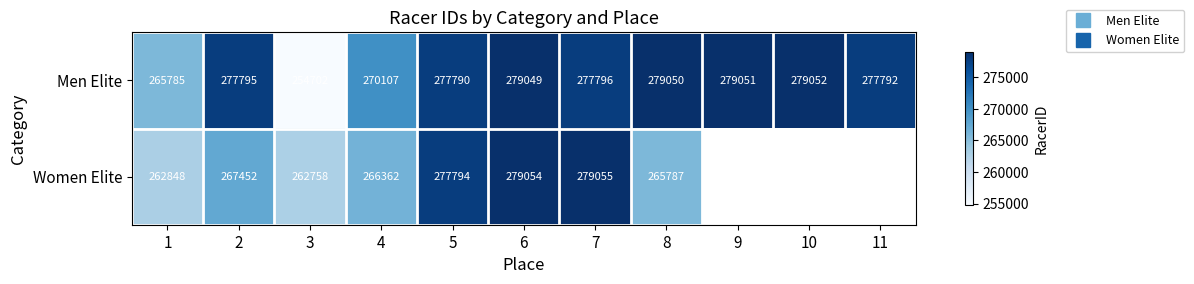

Rank the categories by Women Elite value from lowest to highest.

3, 1, 8, 4, 2, 5, 6, 7, 9, 10, 11